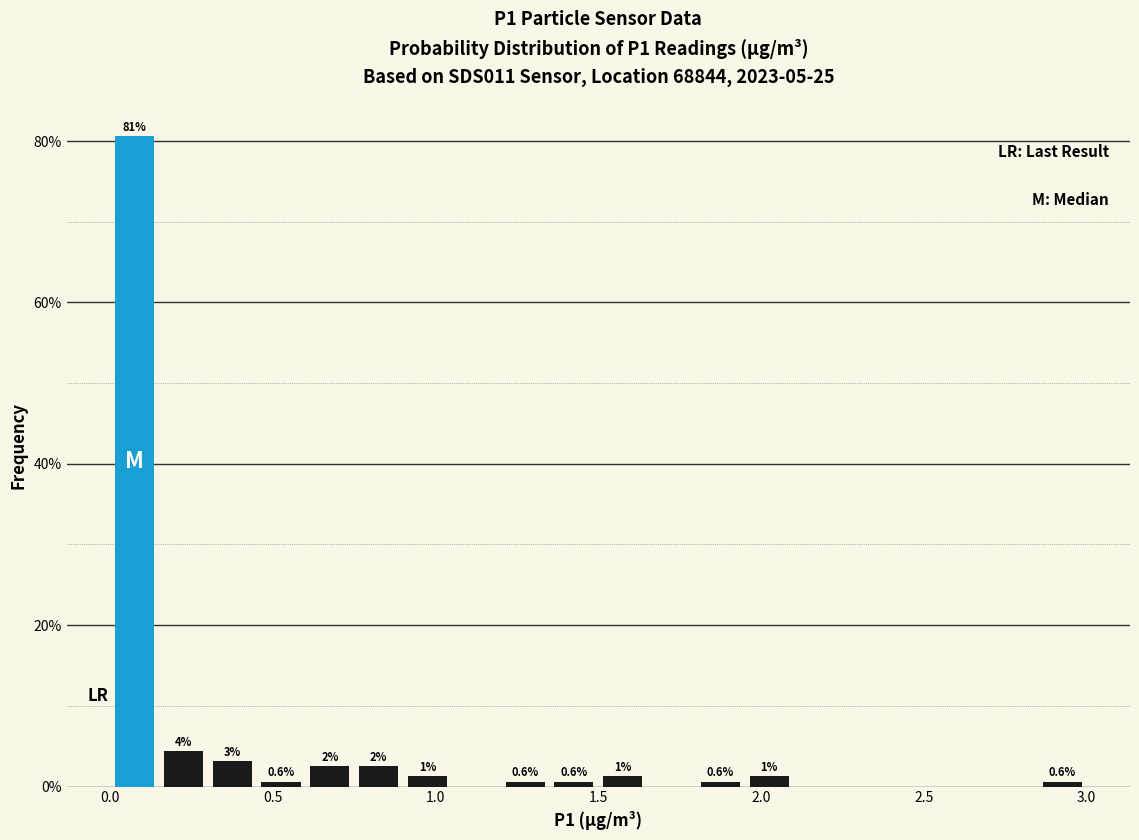

Around what value on the x-axis is the tallest bar? Give the approximate position of its centre, as read against the axis.

0.10